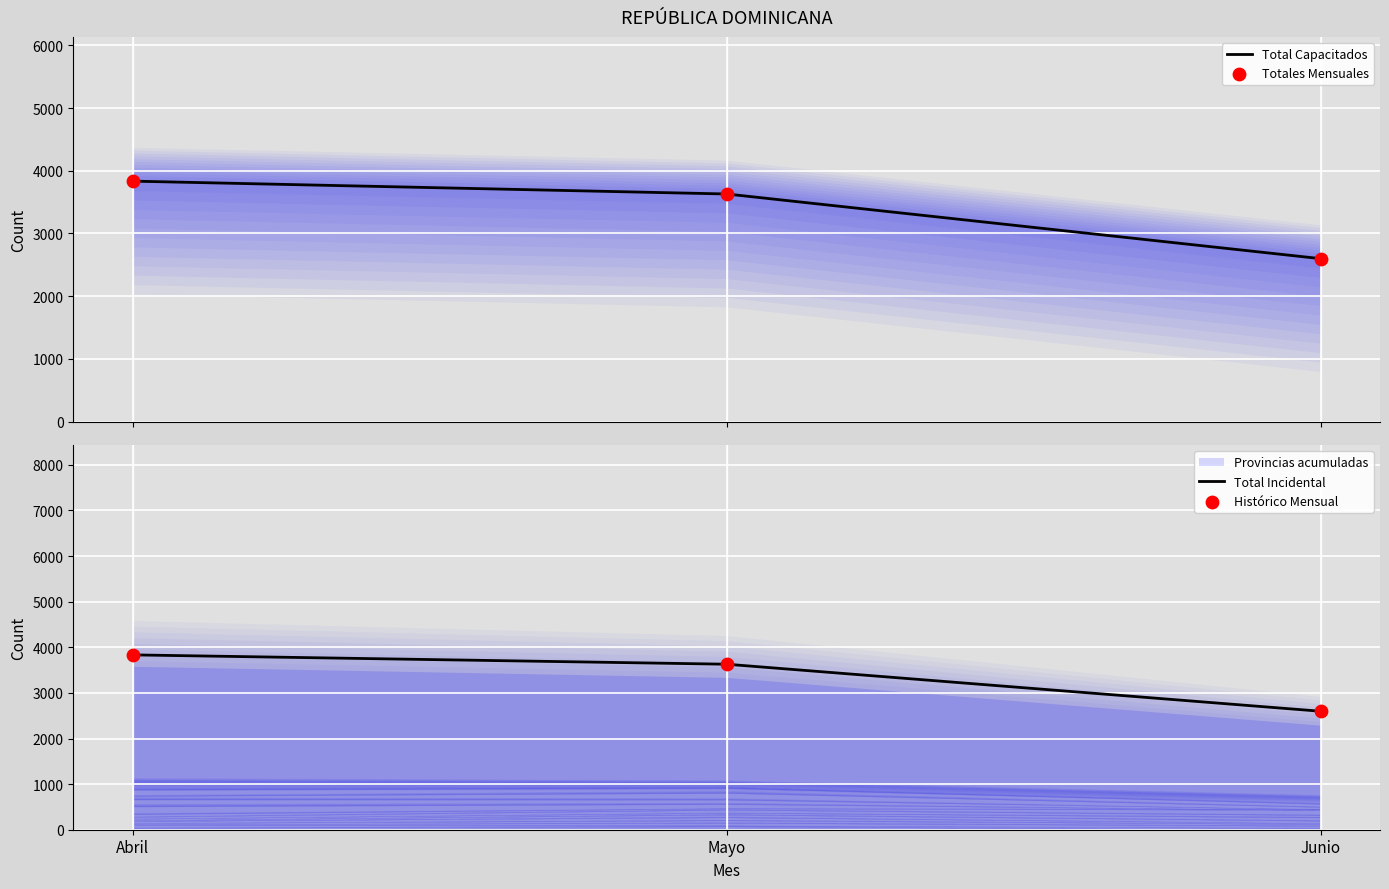

At which category is the sum across all series the highest?

Abril